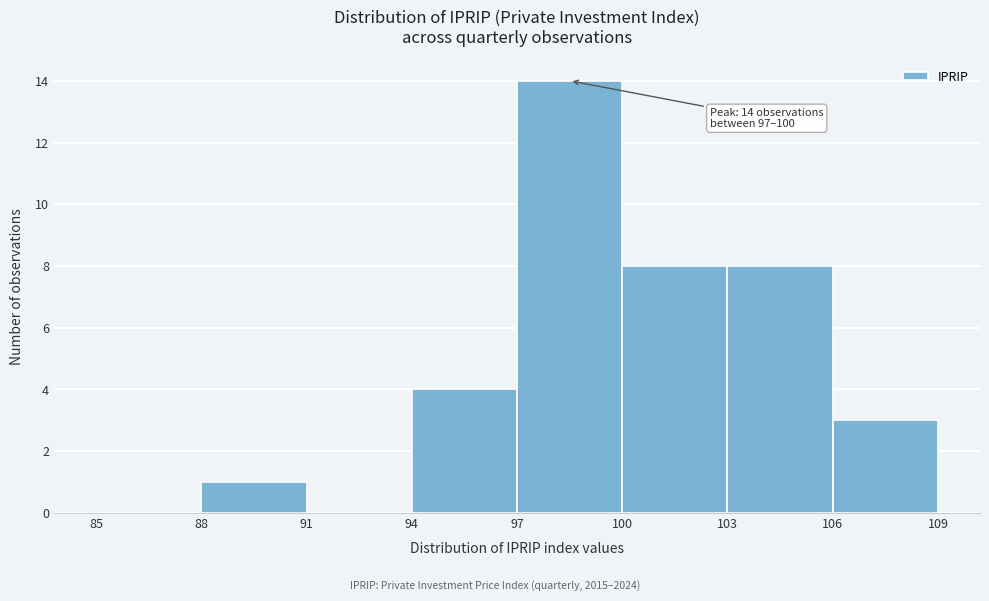

Over which range of the x-axis is the bar tallest?

97 to 100